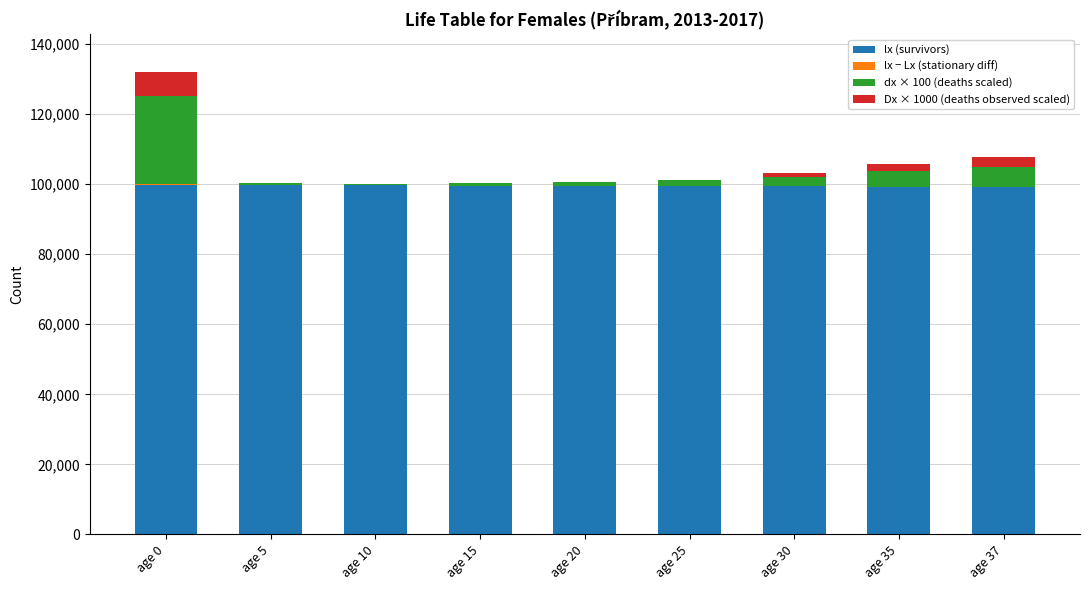

Is it true that lx (survivors) equals 38099.4 at age 0?

False